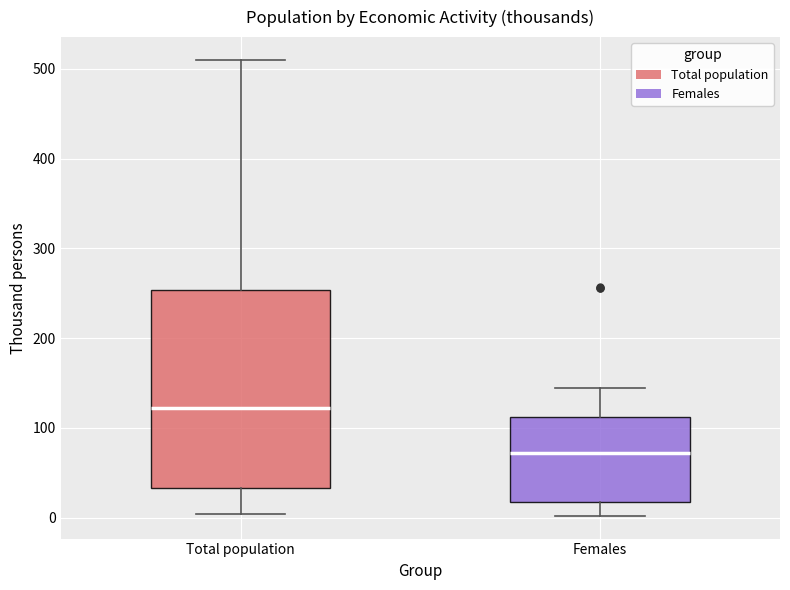

Where does the median line of the box for Females sit on the y-axis? The values are not printed on the chart, so give them approximately, as read against the axis.

70